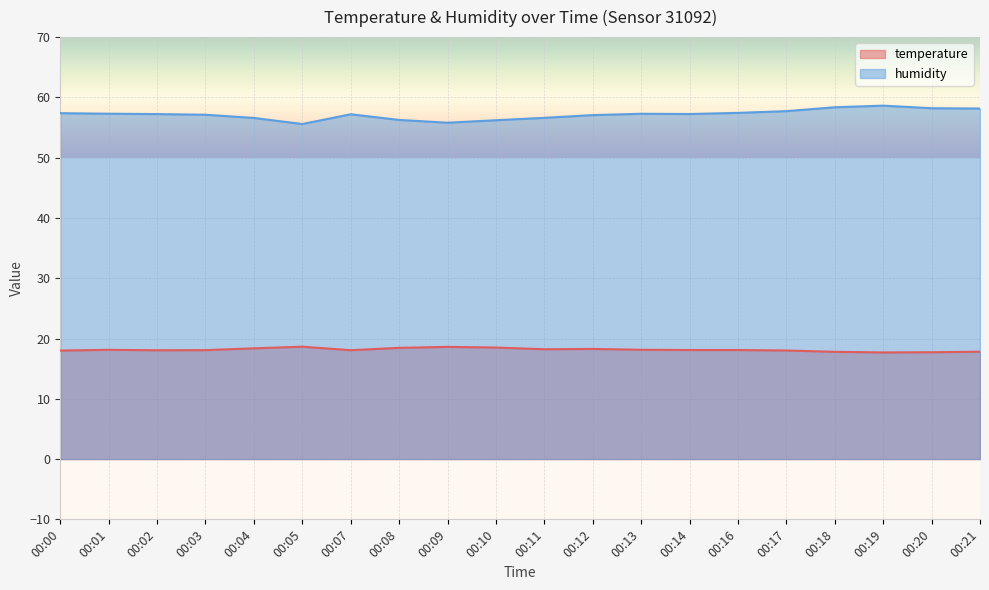

Is the value of humidity at 00:21 greater than the value of temperature at 00:18?

Yes